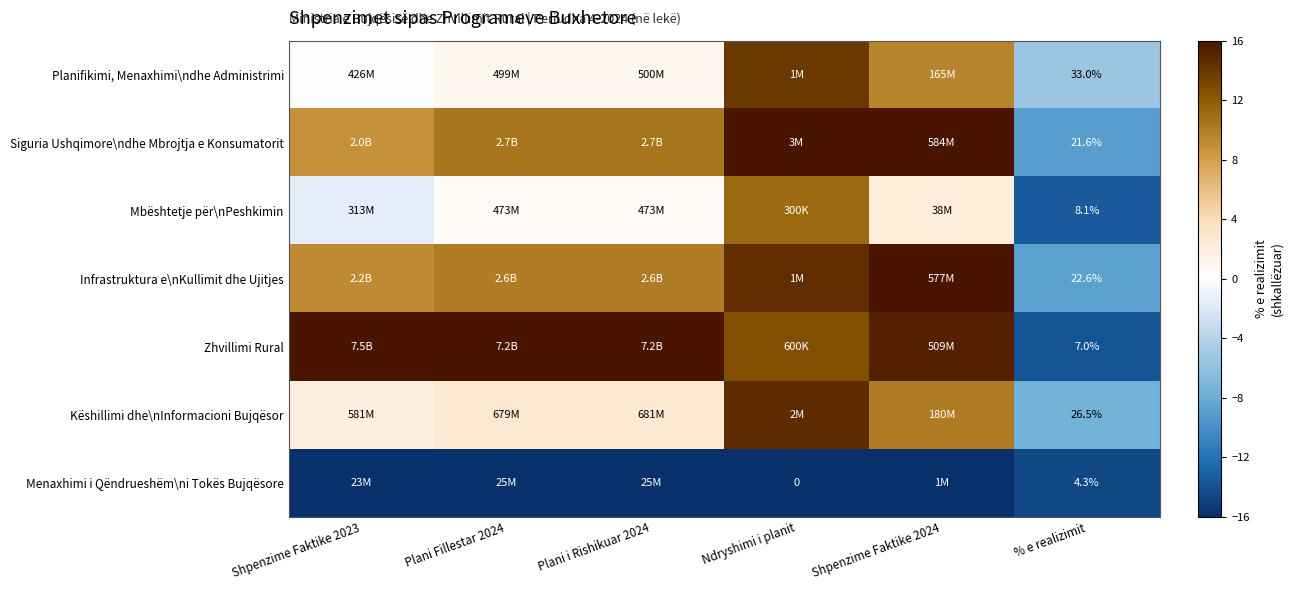

Rank the series at % e realizimit from lowest to highest value.

Menaxhimi i Qëndrueshëm\ni Tokës Bujqësore, Zhvillimi Rural, Mbështetje për\nPeshkimin, Siguria Ushqimore\ndhe Mbrojtja e Konsumatorit, Infrastruktura e\nKullimit dhe Ujitjes, Këshillimi dhe\nInformacioni Bujqësor, Planifikimi, Menaxhimi\ndhe Administrimi